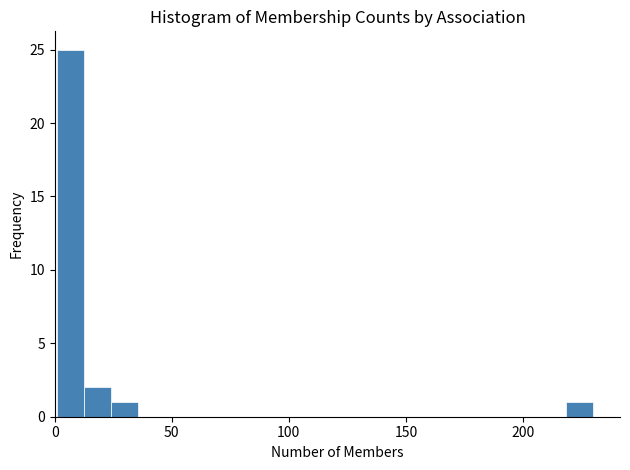

Read against the x-axis, roughly where is the centre of the tallest bar?

5